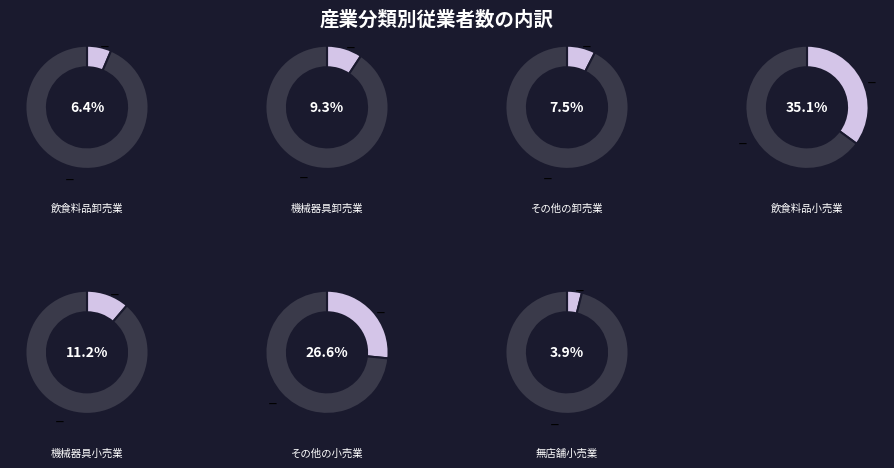

How many segments does this pie chart have?

7